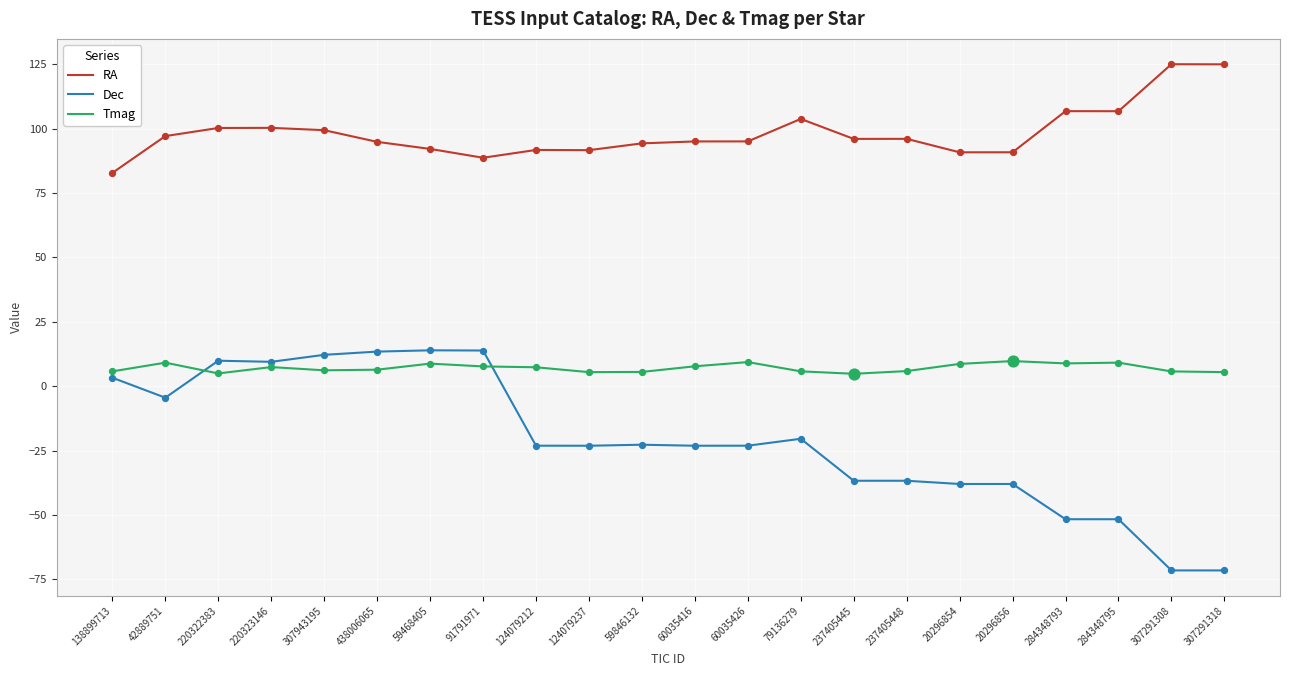

Is the value of Dec at 59468405 greater than the value of Tmag at 42889751?

Yes